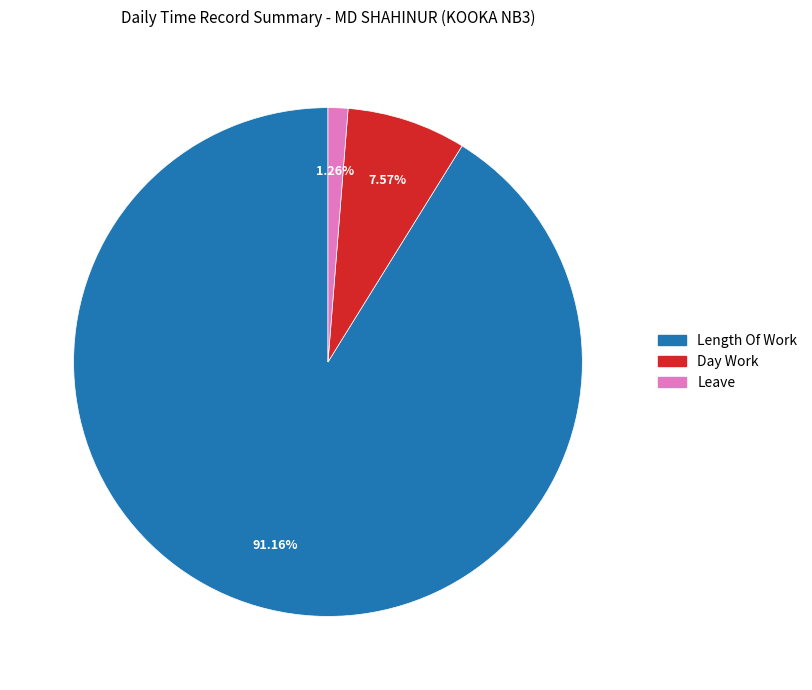

Is there a majority slice in this chart?

Yes